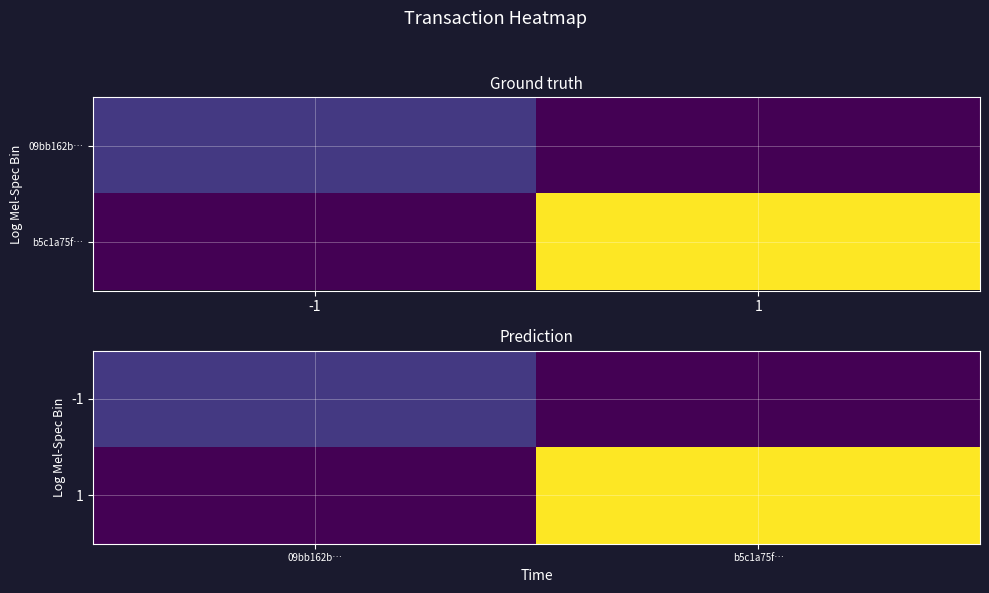

What is the difference between the highest and lowest values at b5c1a75f…?

12